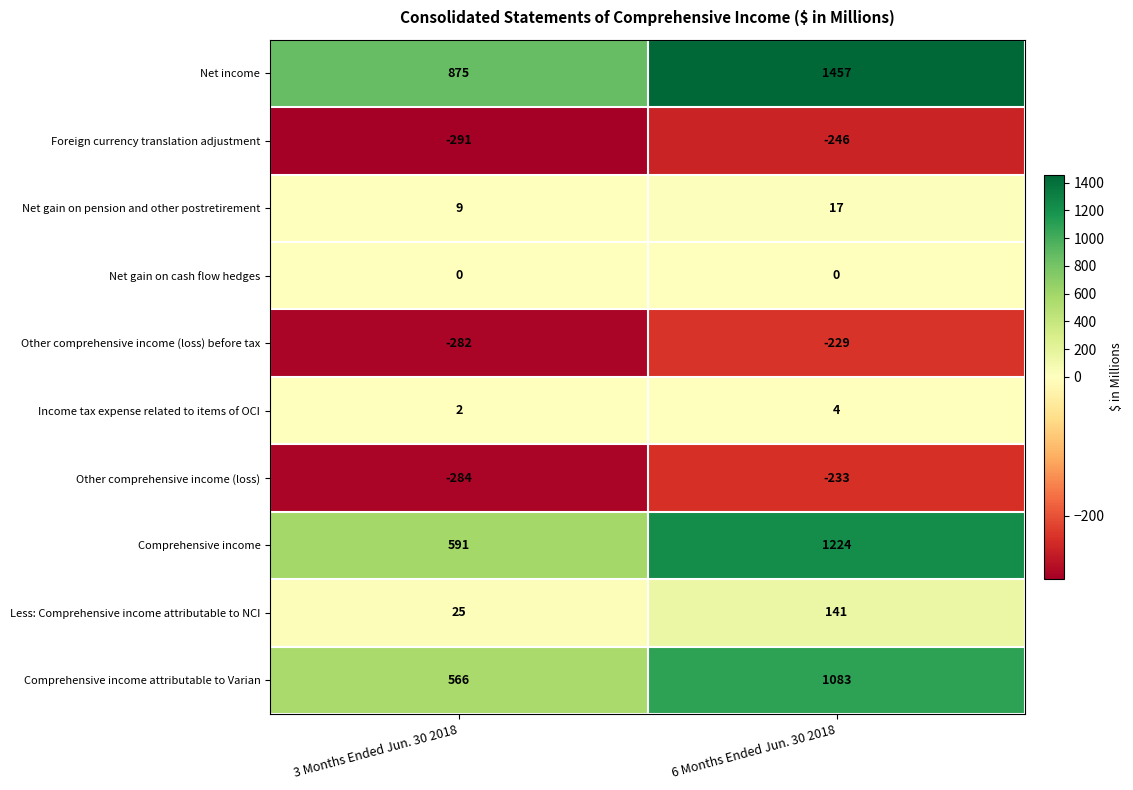

Reading left to right, list all the values displayed in this chart.

Net income: 3 Months Ended Jun. 30 2018=875	6 Months Ended Jun. 30 2018=1457
Foreign currency translation adjustment: 3 Months Ended Jun. 30 2018=-291	6 Months Ended Jun. 30 2018=-246
Net gain on pension and other postretirement: 3 Months Ended Jun. 30 2018=9	6 Months Ended Jun. 30 2018=17
Net gain on cash flow hedges: 3 Months Ended Jun. 30 2018=0	6 Months Ended Jun. 30 2018=0
Other comprehensive income (loss) before tax: 3 Months Ended Jun. 30 2018=-282	6 Months Ended Jun. 30 2018=-229
Income tax expense related to items of OCI: 3 Months Ended Jun. 30 2018=2	6 Months Ended Jun. 30 2018=4
Other comprehensive income (loss): 3 Months Ended Jun. 30 2018=-284	6 Months Ended Jun. 30 2018=-233
Comprehensive income: 3 Months Ended Jun. 30 2018=591	6 Months Ended Jun. 30 2018=1224
Less: Comprehensive income attributable to NCI: 3 Months Ended Jun. 30 2018=25	6 Months Ended Jun. 30 2018=141
Comprehensive income attributable to Varian: 3 Months Ended Jun. 30 2018=566	6 Months Ended Jun. 30 2018=1083